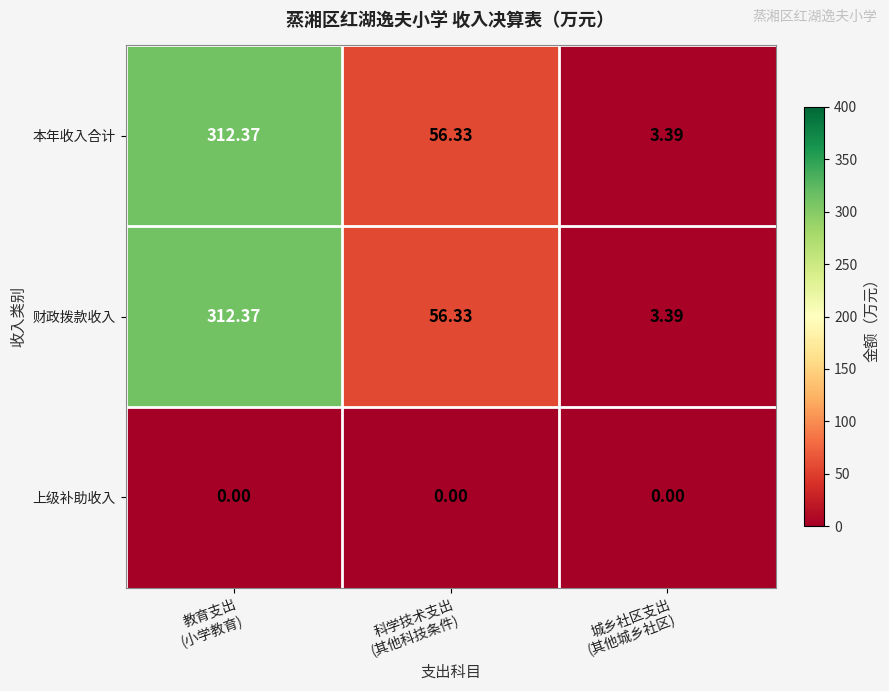

At which category is the sum across all series the highest?

教育支出
(小学教育)